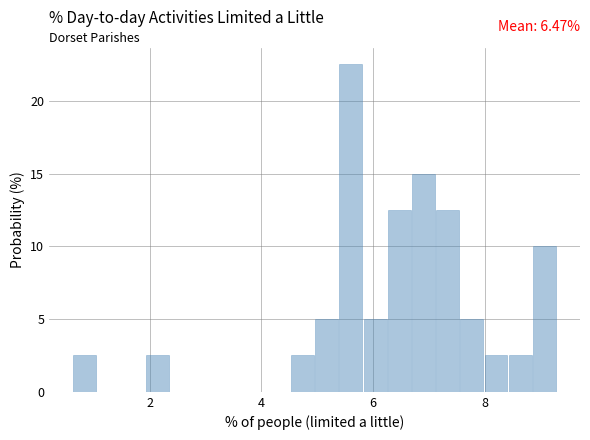

Around what value on the x-axis is the tallest bar? Give the approximate position of its centre, as read against the axis.

5.6